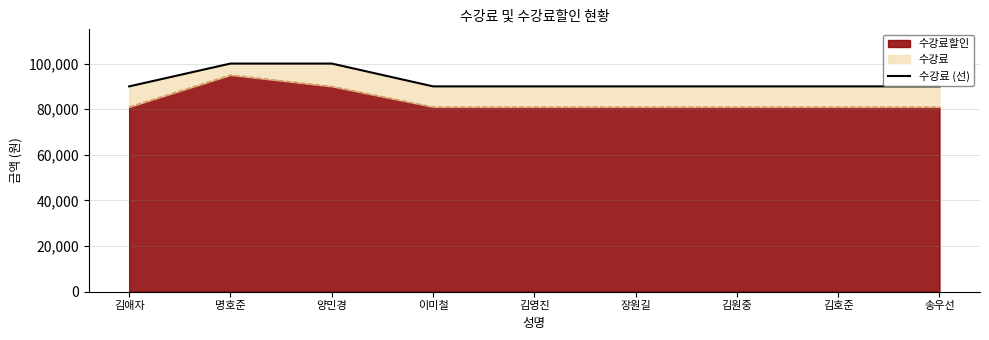

What is the smallest value displayed?

90000